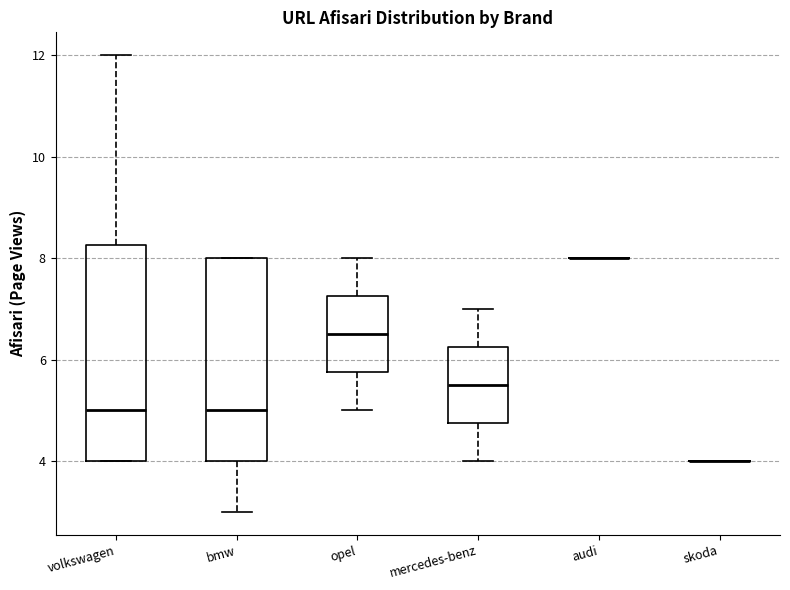

Where is the upper edge of the box for opel on the y-axis? The values are not printed on the chart, so give them approximately, as read against the axis.

7.2